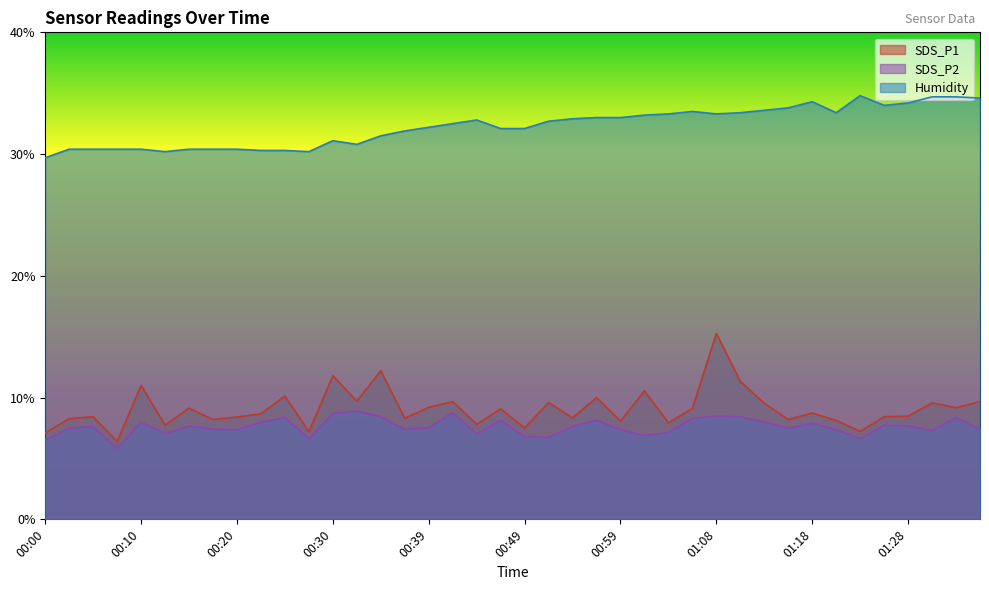

How many lines are shown in the chart?

3